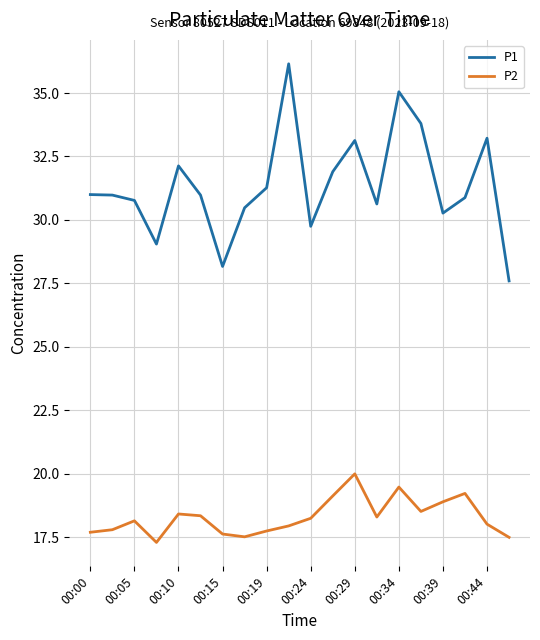

What are all the series names shown in the legend?

P1, P2